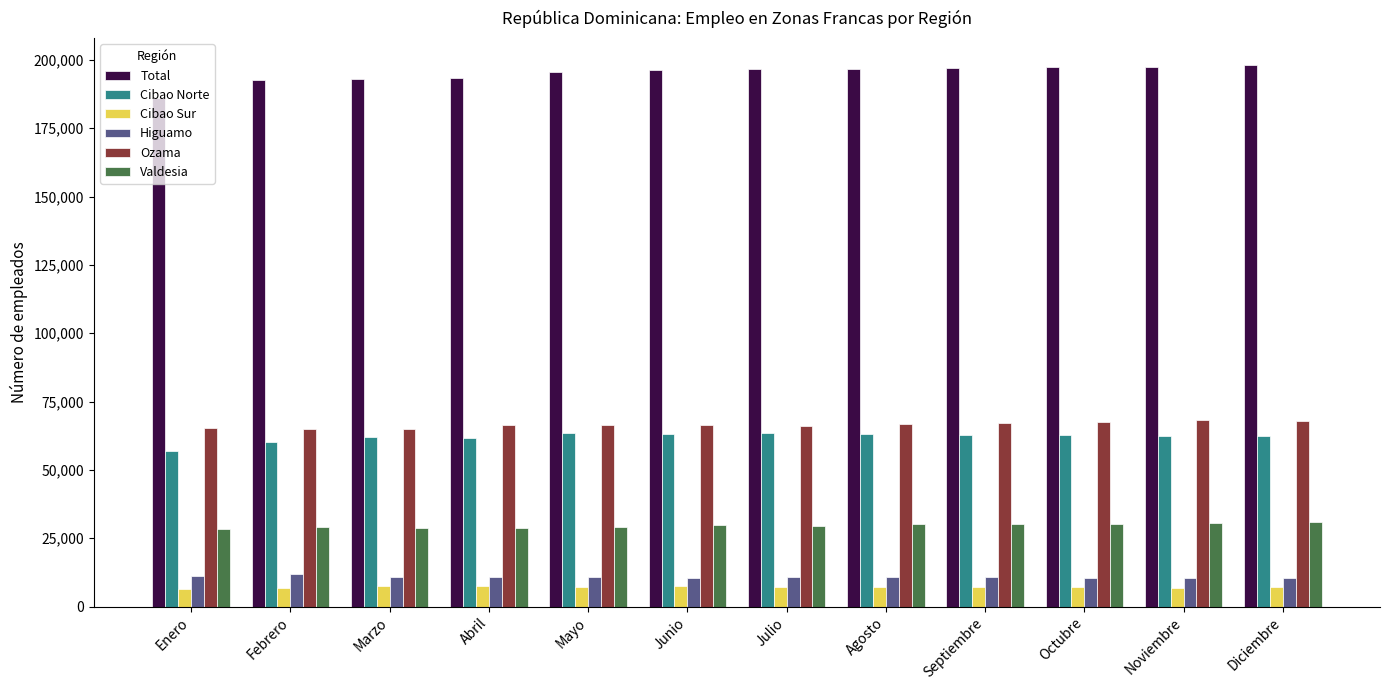

Is the value of Total at Abril greater than the value of Higuamo at Noviembre?

Yes